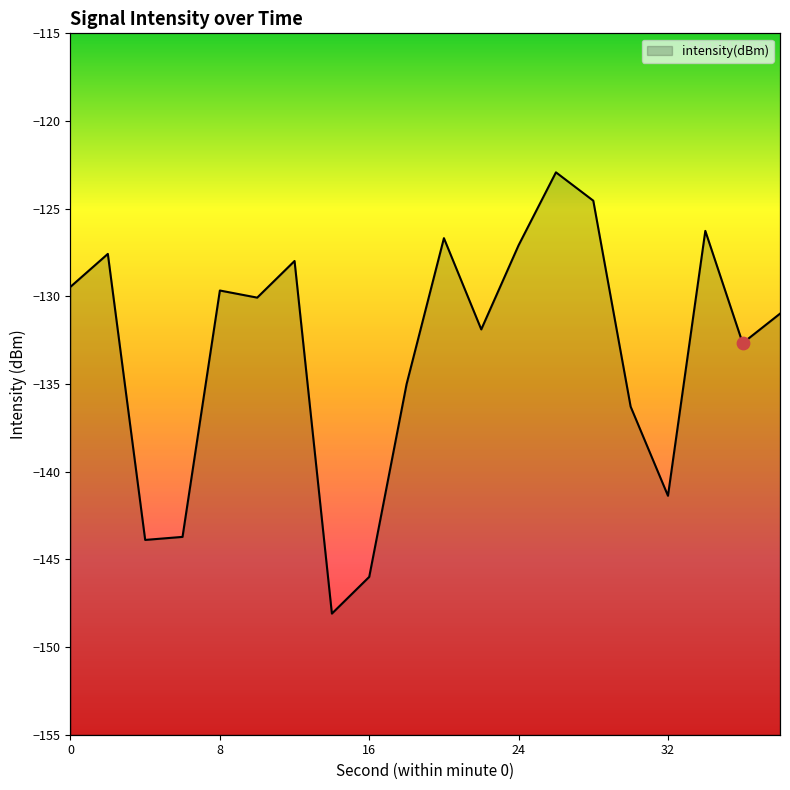

Which has a higher value, 18 or 2?

2